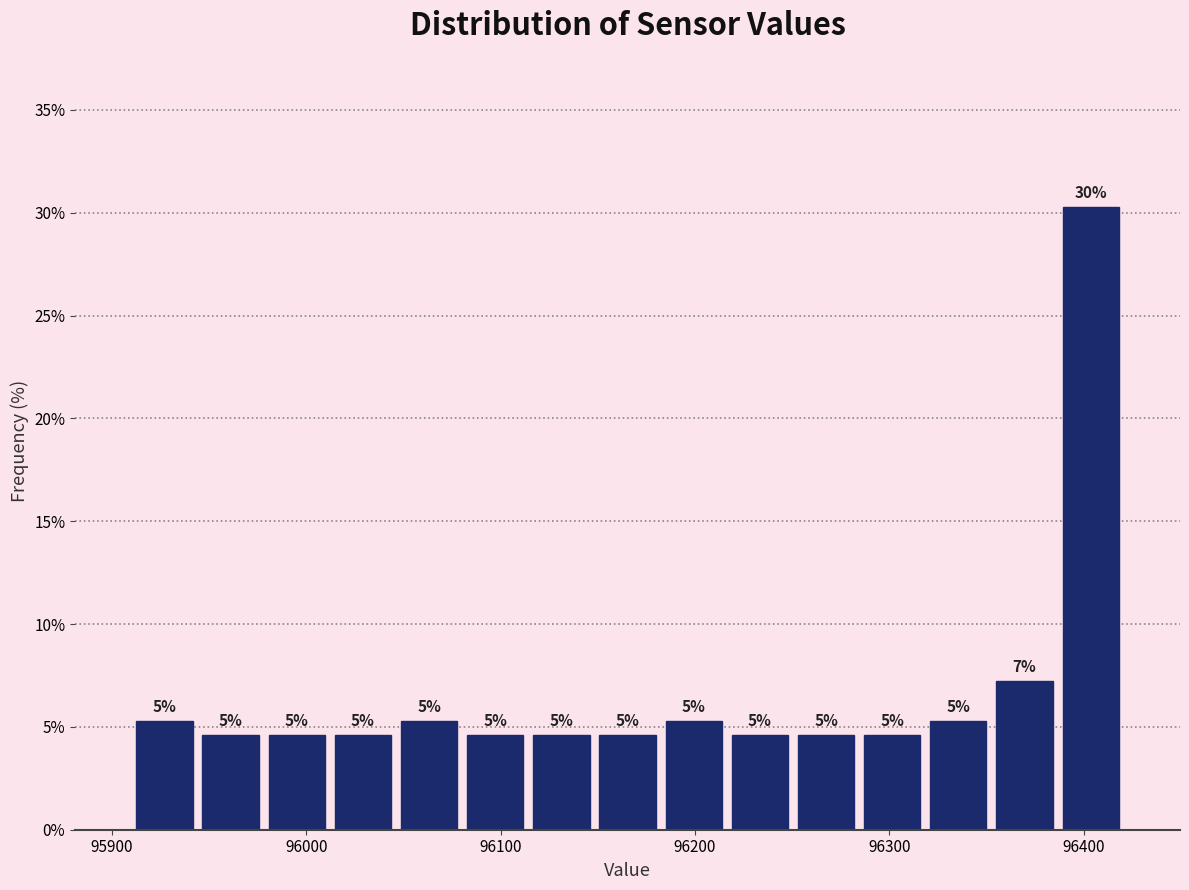

Read against the x-axis, roughly where is the centre of the tallest bar?

96400